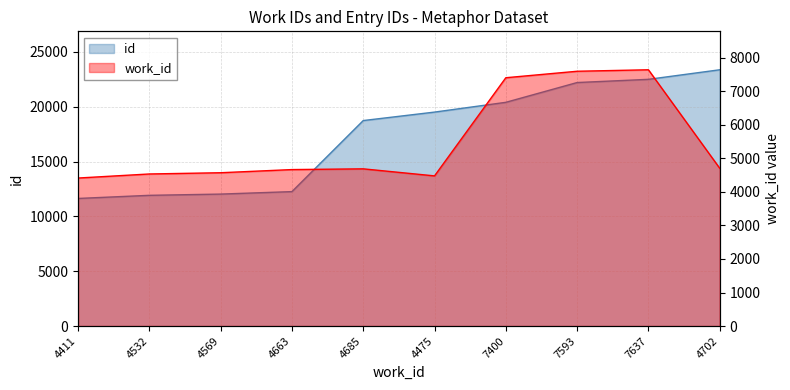

How many lines are shown in the chart?

2